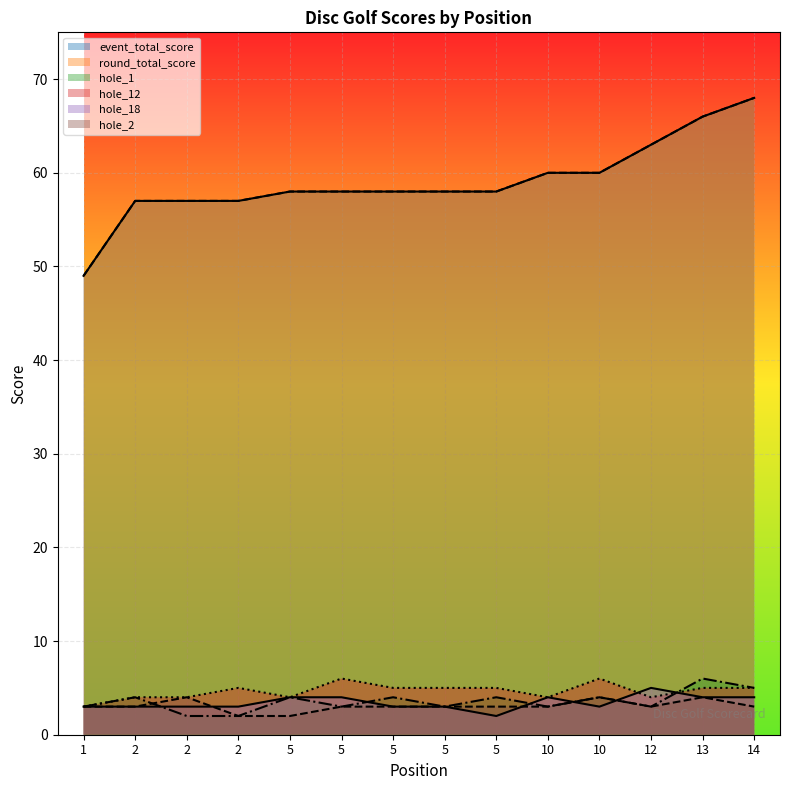

Rank the series at 10 from lowest to highest value.

hole_1, hole_2, hole_12, hole_18, event_total_score, round_total_score